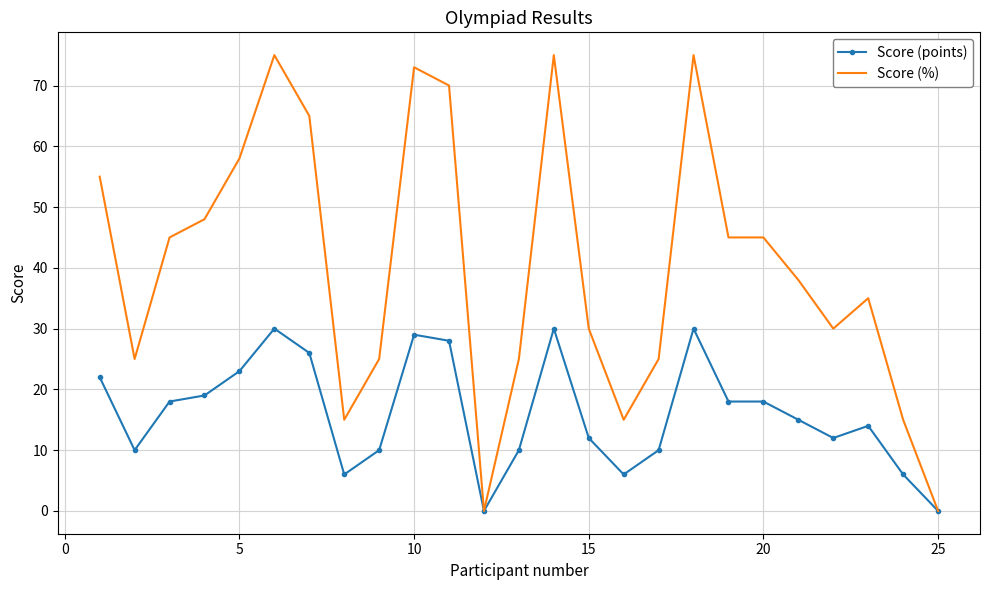

True or false: Score (points) has more than 2 interior local peaks.

True